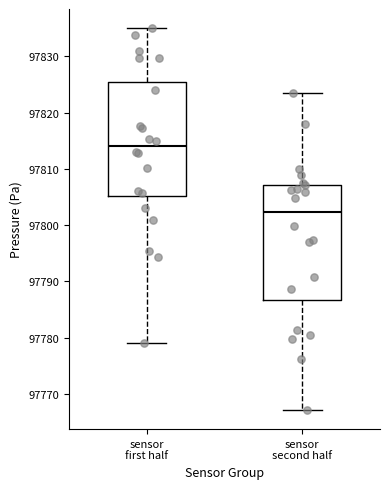

Reading left to right, read every box against the y-axis: the position of its median line, the range the box covers, and the ends of its whiskers. The values are not printed on the chart, so give them approximately, as read against the axis.

sensor first half: median 97814, box 97805 to 97825, whiskers 97779 to 97835
sensor second half: median 97802, box 97787 to 97807, whiskers 97767 to 97824